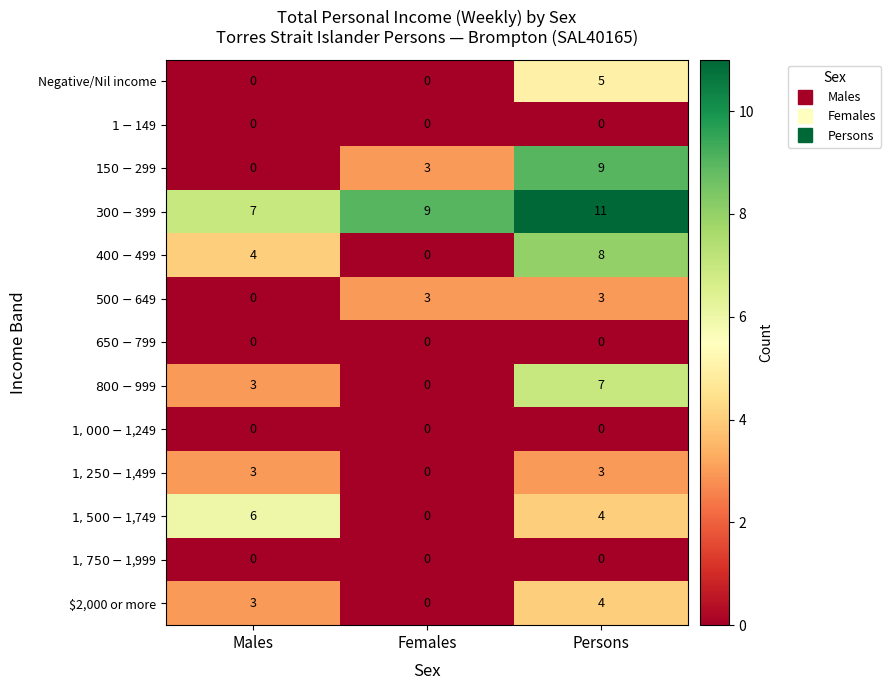

At how many categories does at least one series exceed 0?

3